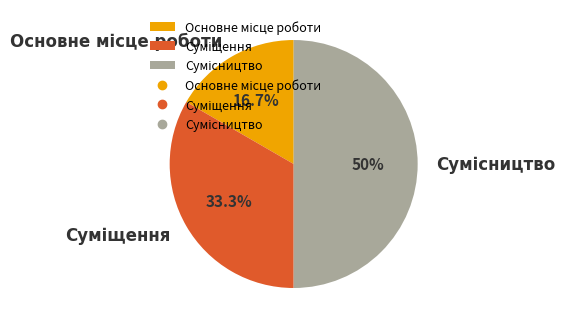

True or false: Основне місце роботи accounts for 8% of the total.

False